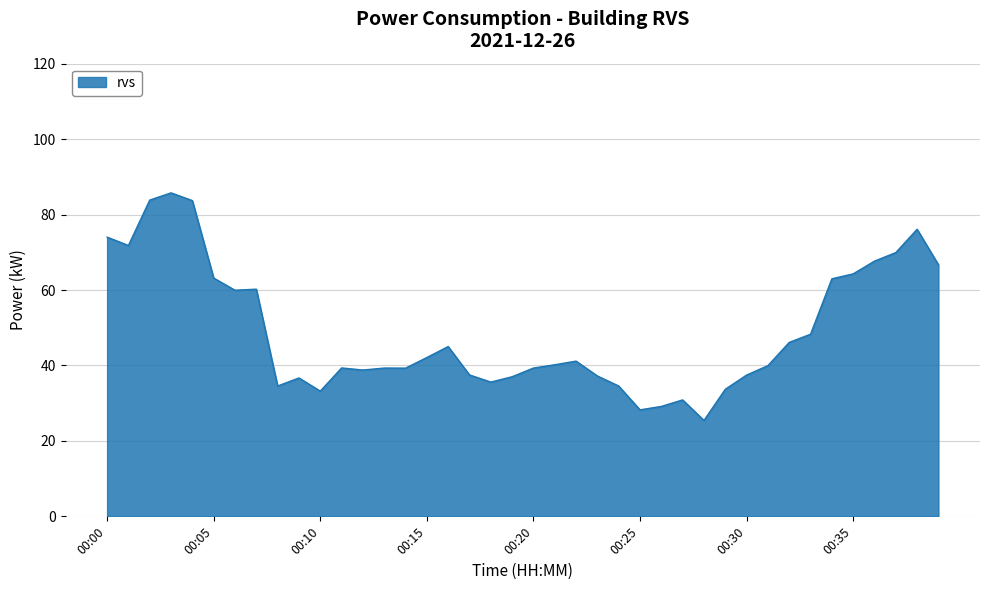

What is the maximum value shown in the chart?

85.8